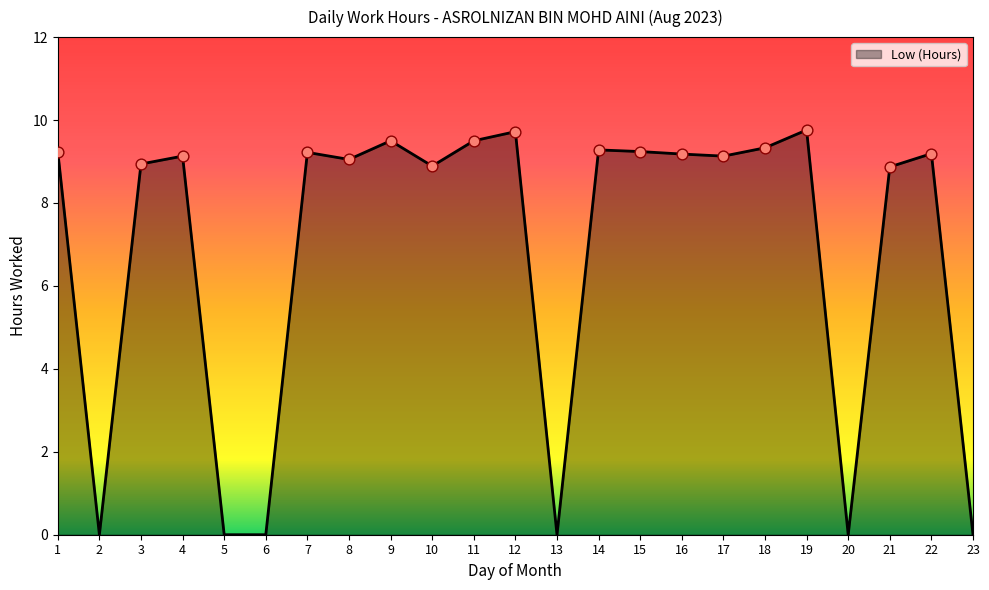

What is the ratio of the value at 15 to the value at 4?

1.0